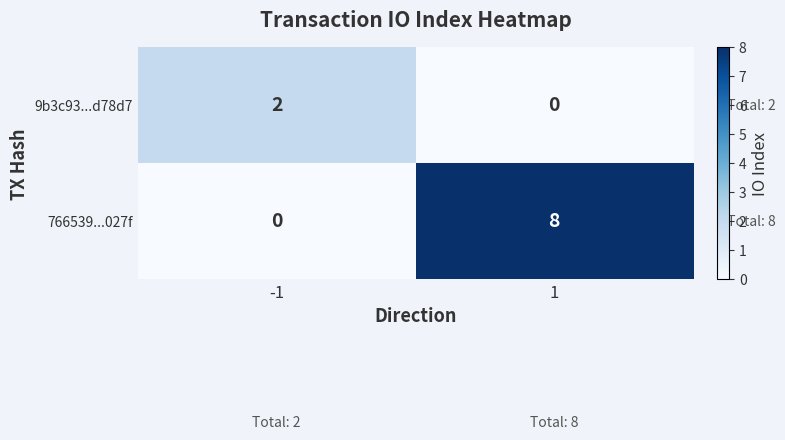

Reading right to left, list all the values displayed in this chart.

9b3c93...d78d7: 0	2
766539...027f: 8	0